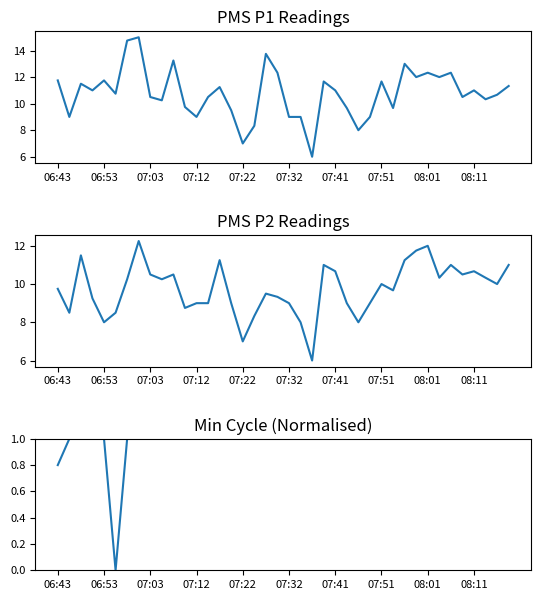

What is the difference between the second highest and second lowest values in the PMS_P1 series?

7.8